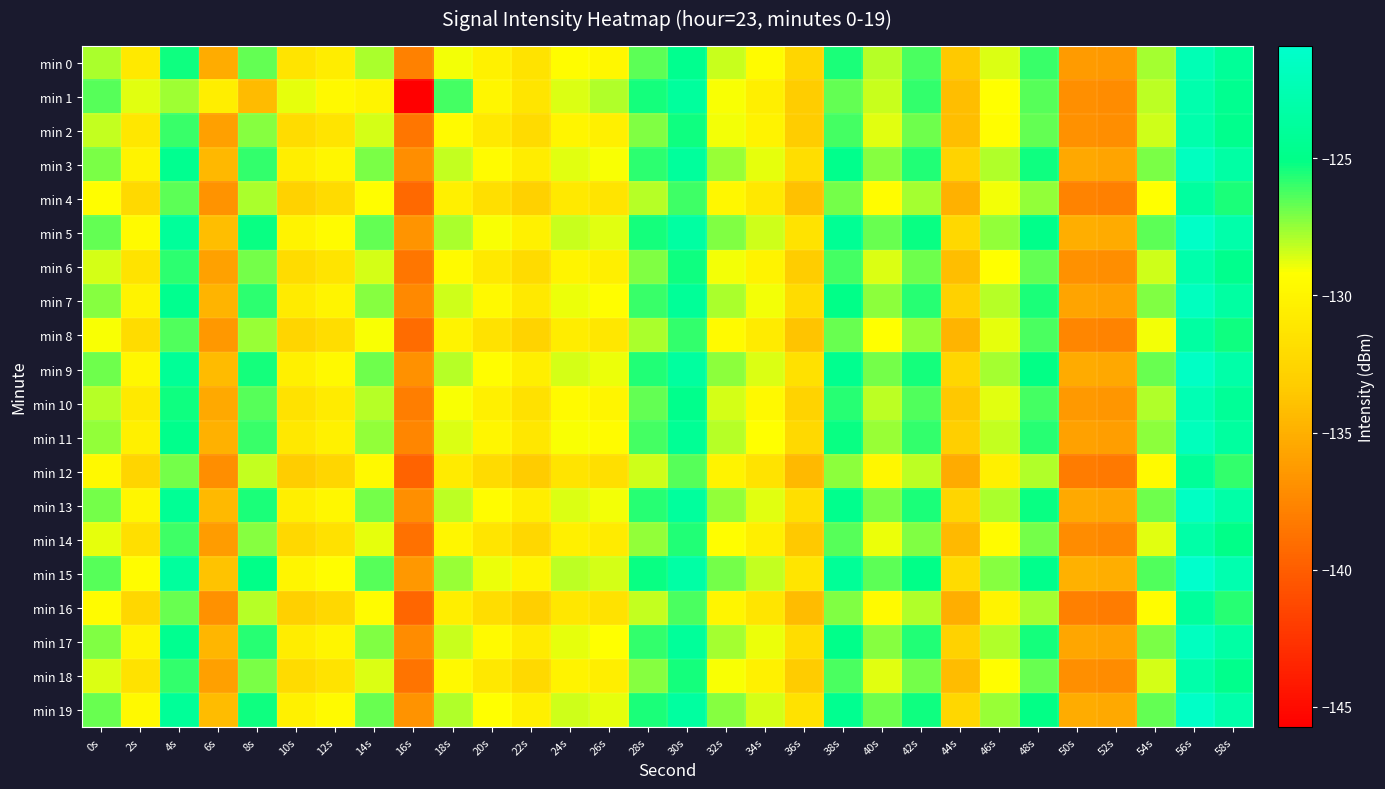

Reading left to right, list all the values displayed in this chart.

min 0: 0s=-127.9	2s=-130.9	4s=-125.3	6s=-135.2	8s=-126.6	10s=-131.3	12s=-130.6	14s=-127.9	16s=-137.8	18s=-129.0	20s=-130.2	22s=-131.4	24s=-129.4	26s=-129.8	28s=-126.5	30s=-124.6	32s=-128.4	34s=-129.5	36s=-132.5	38s=-125.5	40s=-128.0	42s=-126.3	44s=-133.4	46s=-128.6	48s=-126.0	50s=-136.2	52s=-136.4	54s=-127.8	56s=-122.3	58s=-124.1
min 1: 0s=-126.4	2s=-128.8	4s=-127.6	6s=-130.5	8s=-134.3	10s=-128.8	12s=-129.7	14s=-130.0	16s=-145.7	18s=-126.2	20s=-129.8	22s=-131.2	24s=-128.6	26s=-127.9	28s=-125.4	30s=-123.8	32s=-129.1	34s=-130.5	36s=-133.2	38s=-126.7	40s=-128.3	42s=-125.9	44s=-134.1	46s=-129.2	48s=-126.5	50s=-137.0	52s=-137.2	54s=-128.1	56s=-122.8	58s=-124.5
min 2: 0s=-128.2	2s=-131.1	4s=-126.0	6s=-136.0	8s=-127.3	10s=-132.0	12s=-131.3	14s=-128.5	16s=-138.5	18s=-129.6	20s=-130.9	22s=-132.1	24s=-130.0	26s=-130.4	28s=-127.2	30s=-125.3	32s=-129.0	34s=-130.2	36s=-133.2	38s=-126.2	40s=-128.7	42s=-126.9	44s=-134.1	46s=-129.3	48s=-126.7	50s=-136.9	52s=-137.1	54s=-128.4	56s=-122.9	58s=-124.7
min 3: 0s=-127.1	2s=-130.2	4s=-124.5	6s=-134.5	8s=-125.9	10s=-130.6	12s=-129.9	14s=-127.1	16s=-137.1	18s=-128.2	20s=-129.5	22s=-130.7	24s=-128.7	26s=-129.1	28s=-125.8	30s=-123.9	32s=-127.6	34s=-128.8	36s=-131.8	38s=-124.8	40s=-127.3	42s=-125.6	44s=-132.7	46s=-127.9	48s=-125.3	50s=-135.5	52s=-135.7	54s=-127.1	56s=-121.6	58s=-123.4
min 4: 0s=-129.3	2s=-132.2	4s=-126.6	6s=-136.8	8s=-127.8	10s=-132.8	12s=-132.1	14s=-129.3	16s=-139.3	18s=-130.4	20s=-131.7	22s=-132.9	24s=-130.9	26s=-131.3	28s=-128.0	30s=-126.1	32s=-129.8	34s=-131.0	36s=-134.0	38s=-127.0	40s=-129.4	42s=-127.7	44s=-134.9	46s=-129.0	48s=-127.5	50s=-137.7	52s=-137.9	54s=-129.2	56s=-123.7	58s=-125.5
min 5: 0s=-126.7	2s=-129.6	4s=-124.0	6s=-134.1	8s=-125.2	10s=-130.2	12s=-129.5	14s=-126.7	16s=-136.7	18s=-127.8	20s=-129.1	22s=-130.3	24s=-128.3	26s=-128.7	28s=-125.4	30s=-123.5	32s=-127.2	34s=-128.4	36s=-131.4	38s=-124.4	40s=-126.8	42s=-125.2	44s=-132.3	46s=-127.5	48s=-124.9	50s=-135.1	52s=-135.3	54s=-126.6	56s=-121.2	58s=-123.0
min 6: 0s=-128.5	2s=-131.4	4s=-125.8	6s=-135.9	8s=-127.0	10s=-132.0	12s=-131.3	14s=-128.5	16s=-138.5	18s=-129.6	20s=-130.9	22s=-132.1	24s=-130.1	26s=-130.5	28s=-127.2	30s=-125.3	32s=-129.0	34s=-130.2	36s=-133.2	38s=-126.2	40s=-128.6	42s=-126.9	44s=-134.1	46s=-129.2	48s=-126.7	50s=-136.9	52s=-137.1	54s=-128.4	56s=-122.9	58s=-124.7
min 7: 0s=-127.3	2s=-130.2	4s=-124.6	6s=-134.7	8s=-125.8	10s=-130.8	12s=-130.1	14s=-127.3	16s=-137.3	18s=-128.4	20s=-129.7	22s=-130.9	24s=-128.9	26s=-129.3	28s=-126.0	30s=-124.1	32s=-127.8	34s=-129.0	36s=-132.0	38s=-125.0	40s=-127.4	42s=-125.7	44s=-132.9	46s=-128.0	48s=-125.5	50s=-135.7	52s=-135.9	54s=-127.2	56s=-121.7	58s=-123.5
min 8: 0s=-129.1	2s=-132.0	4s=-126.4	6s=-136.5	8s=-127.6	10s=-132.6	12s=-131.9	14s=-129.1	16s=-139.1	18s=-130.2	20s=-131.5	22s=-132.7	24s=-130.7	26s=-131.1	28s=-127.8	30s=-125.9	32s=-129.6	34s=-130.8	36s=-133.8	38s=-126.8	40s=-129.2	42s=-127.5	44s=-134.7	46s=-128.8	48s=-126.3	50s=-137.5	52s=-137.7	54s=-129.0	56s=-123.5	58s=-125.3
min 9: 0s=-126.9	2s=-129.8	4s=-124.2	6s=-134.3	8s=-125.4	10s=-130.4	12s=-129.7	14s=-126.9	16s=-136.9	18s=-128.0	20s=-129.3	22s=-130.5	24s=-128.5	26s=-128.9	28s=-125.6	30s=-123.7	32s=-127.4	34s=-128.6	36s=-131.6	38s=-124.6	40s=-127.0	42s=-125.4	44s=-132.5	46s=-127.7	48s=-125.1	50s=-135.3	52s=-135.5	54s=-126.8	56s=-121.3	58s=-123.1
min 10: 0s=-128.0	2s=-130.9	4s=-125.3	6s=-135.4	8s=-126.5	10s=-131.5	12s=-130.8	14s=-128.0	16s=-138.0	18s=-129.1	20s=-130.4	22s=-131.6	24s=-129.6	26s=-130.0	28s=-126.7	30s=-124.8	32s=-128.5	34s=-129.7	36s=-132.7	38s=-125.7	40s=-128.1	42s=-126.4	44s=-133.6	46s=-128.7	48s=-126.2	50s=-136.4	52s=-136.6	54s=-127.9	56s=-122.4	58s=-124.2
min 11: 0s=-127.5	2s=-130.4	4s=-124.8	6s=-134.9	8s=-126.0	10s=-131.0	12s=-130.3	14s=-127.5	16s=-137.5	18s=-128.6	20s=-129.9	22s=-131.1	24s=-129.1	26s=-129.5	28s=-126.2	30s=-124.3	32s=-128.0	34s=-129.2	36s=-132.2	38s=-125.2	40s=-127.6	42s=-125.9	44s=-133.1	46s=-128.2	48s=-125.7	50s=-135.9	52s=-136.1	54s=-127.4	56s=-121.9	58s=-123.7
min 12: 0s=-129.7	2s=-132.6	4s=-127.0	6s=-137.1	8s=-128.2	10s=-133.2	12s=-132.5	14s=-129.7	16s=-139.7	18s=-130.8	20s=-132.1	22s=-133.3	24s=-131.3	26s=-131.7	28s=-128.4	30s=-126.5	32s=-130.2	34s=-131.4	36s=-134.4	38s=-127.4	40s=-129.8	42s=-128.1	44s=-135.3	46s=-130.4	48s=-127.9	50s=-138.1	52s=-138.3	54s=-129.6	56s=-124.1	58s=-125.9
min 13: 0s=-127.0	2s=-129.9	4s=-124.3	6s=-134.4	8s=-125.5	10s=-130.5	12s=-129.8	14s=-127.0	16s=-137.0	18s=-128.1	20s=-129.4	22s=-130.6	24s=-128.6	26s=-129.0	28s=-125.7	30s=-123.8	32s=-127.5	34s=-128.7	36s=-131.7	38s=-124.7	40s=-127.1	42s=-125.5	44s=-132.6	46s=-127.8	48s=-125.2	50s=-135.4	52s=-135.6	54s=-126.9	56s=-121.4	58s=-123.2
min 14: 0s=-128.8	2s=-131.7	4s=-126.1	6s=-136.2	8s=-127.3	10s=-132.3	12s=-131.6	14s=-128.8	16s=-138.8	18s=-129.9	20s=-131.2	22s=-132.4	24s=-130.4	26s=-130.8	28s=-127.5	30s=-125.6	32s=-129.3	34s=-130.5	36s=-133.5	38s=-126.5	40s=-128.9	42s=-127.2	44s=-134.4	46s=-129.5	48s=-127.0	50s=-137.2	52s=-137.4	54s=-128.7	56s=-123.2	58s=-125.0
min 15: 0s=-126.5	2s=-129.4	4s=-123.8	6s=-133.9	8s=-125.0	10s=-130.0	12s=-129.3	14s=-126.5	16s=-136.5	18s=-127.6	20s=-128.9	22s=-130.1	24s=-128.1	26s=-128.5	28s=-125.2	30s=-123.3	32s=-127.0	34s=-128.2	36s=-131.2	38s=-124.2	40s=-126.6	42s=-125.0	44s=-132.1	46s=-127.3	48s=-124.8	50s=-134.9	52s=-135.1	54s=-126.4	56s=-120.9	58s=-122.7
min 16: 0s=-129.5	2s=-132.4	4s=-126.8	6s=-136.9	8s=-128.0	10s=-133.0	12s=-132.3	14s=-129.5	16s=-139.5	18s=-130.6	20s=-131.9	22s=-133.1	24s=-131.1	26s=-131.5	28s=-128.2	30s=-126.3	32s=-130.0	34s=-131.2	36s=-134.2	38s=-127.2	40s=-129.6	42s=-127.9	44s=-135.1	46s=-130.2	48s=-127.7	50s=-137.9	52s=-138.1	54s=-129.4	56s=-123.9	58s=-125.7
min 17: 0s=-127.2	2s=-130.1	4s=-124.5	6s=-134.6	8s=-125.7	10s=-130.7	12s=-130.0	14s=-127.2	16s=-137.2	18s=-128.3	20s=-129.6	22s=-130.8	24s=-128.8	26s=-129.2	28s=-125.9	30s=-124.0	32s=-127.7	34s=-128.9	36s=-131.9	38s=-124.9	40s=-127.3	42s=-125.6	44s=-132.8	46s=-127.9	48s=-125.4	50s=-135.6	52s=-135.8	54s=-127.1	56s=-121.6	58s=-123.4
min 18: 0s=-128.6	2s=-131.5	4s=-125.9	6s=-136.0	8s=-127.1	10s=-132.1	12s=-131.4	14s=-128.6	16s=-138.6	18s=-129.7	20s=-131.0	22s=-132.2	24s=-130.2	26s=-130.6	28s=-127.3	30s=-125.4	32s=-129.1	34s=-130.3	36s=-133.3	38s=-126.3	40s=-128.7	42s=-127.0	44s=-134.2	46s=-129.3	48s=-126.8	50s=-137.0	52s=-137.2	54s=-128.5	56s=-123.0	58s=-124.8
min 19: 0s=-126.8	2s=-129.7	4s=-124.1	6s=-134.2	8s=-125.3	10s=-130.3	12s=-129.6	14s=-126.8	16s=-136.8	18s=-127.9	20s=-129.2	22s=-130.4	24s=-128.4	26s=-128.8	28s=-125.5	30s=-123.6	32s=-127.3	34s=-128.5	36s=-131.5	38s=-124.5	40s=-126.9	42s=-125.3	44s=-132.4	46s=-127.6	48s=-125.1	50s=-135.2	52s=-135.4	54s=-126.7	56s=-121.2	58s=-123.0